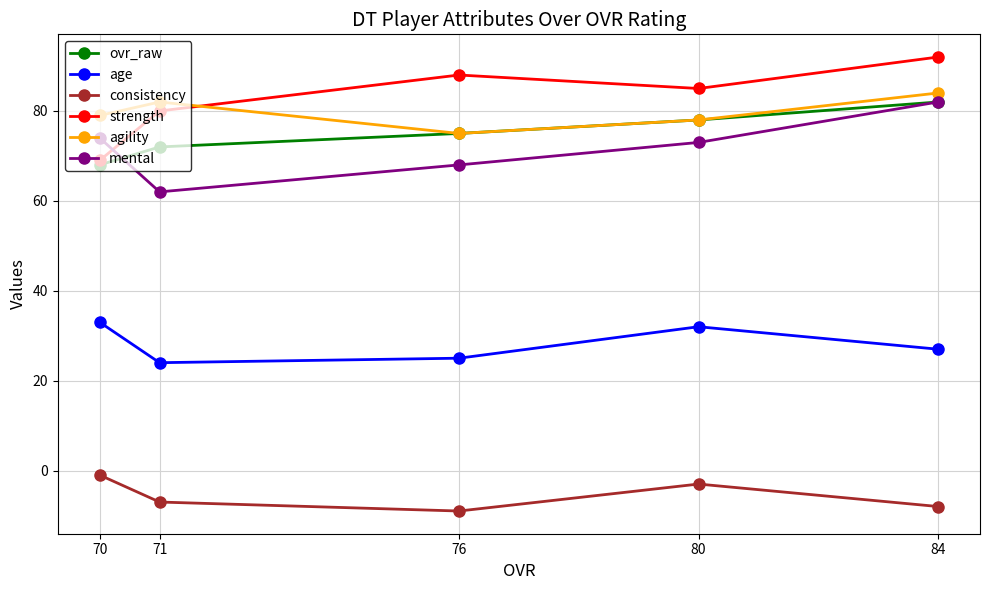

What are all the series names shown in the legend?

ovr_raw, age, consistency, strength, agility, mental